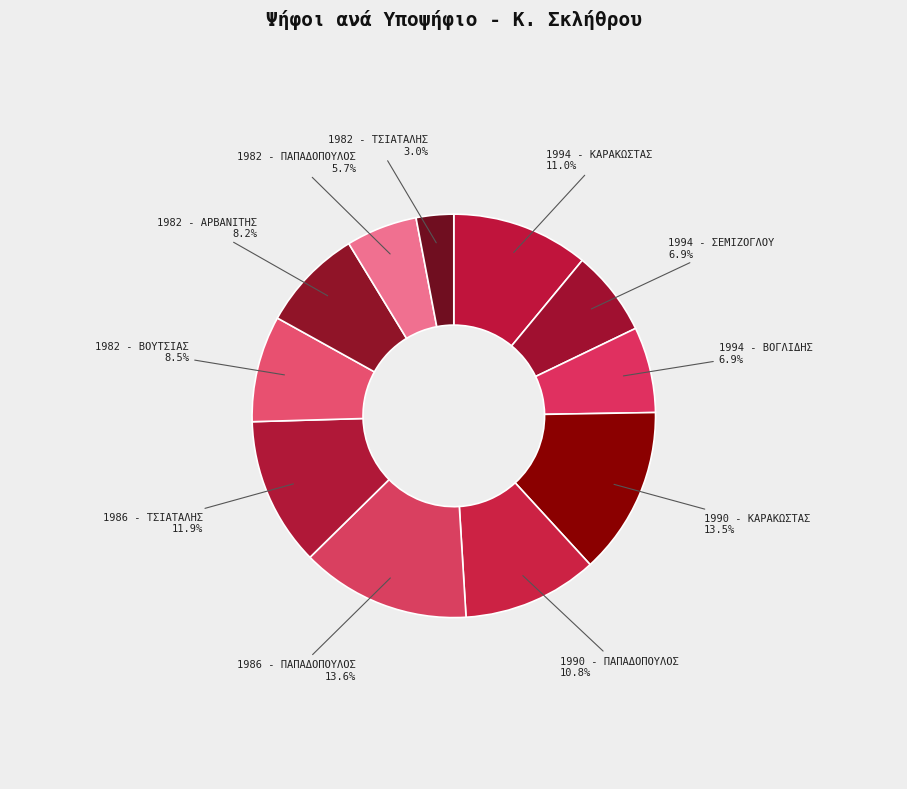

Which slice is the largest?

1986 - ΠΑΠΑΔΟΠΟΥΛΟΣ